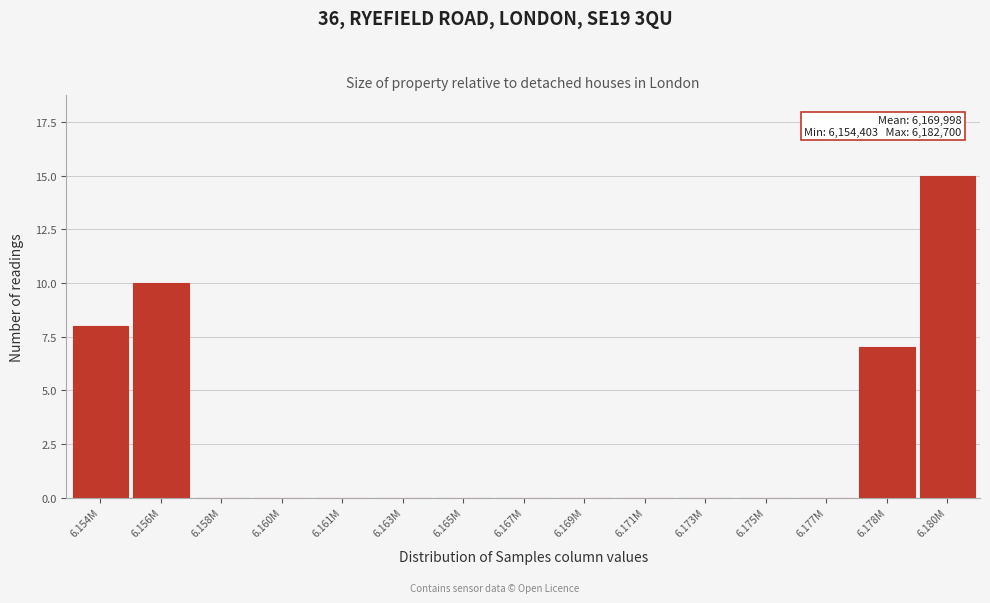

Reading left to right, extract all data points from this chart.

6.154M=8	6.156M=10	6.158M=0	6.160M=0	6.161M=0	6.163M=0	6.165M=0	6.167M=0	6.169M=0	6.171M=0	6.173M=0	6.175M=0	6.177M=0	6.178M=7	6.180M=15